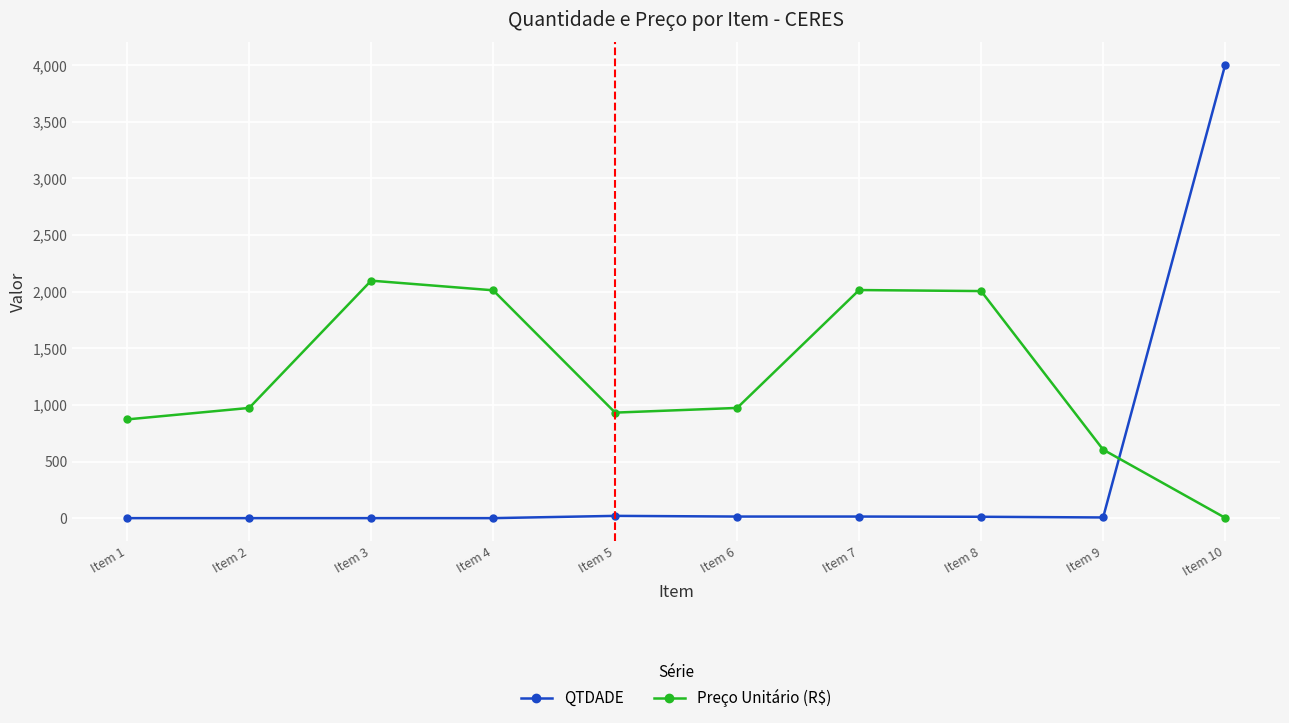

Which series changed the most between Item 1 and Item 8?

Preço Unitário (R$)